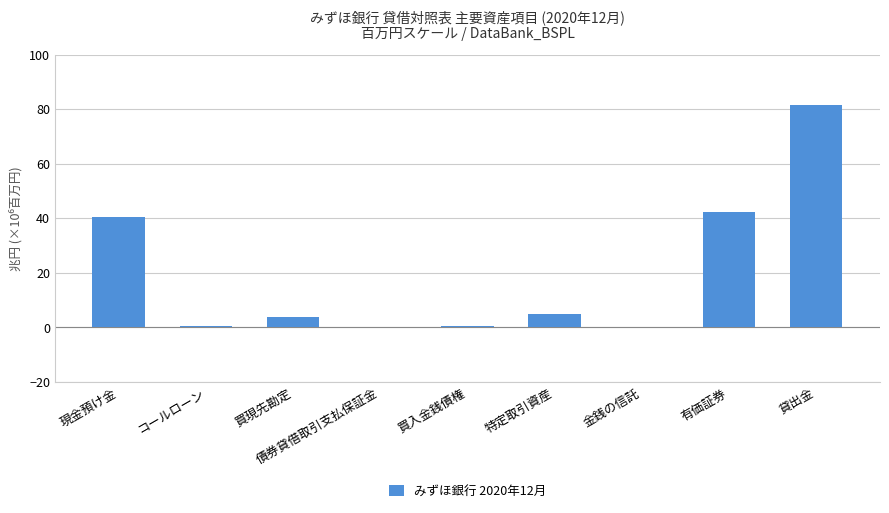

How many distinct data groups are displayed?

1